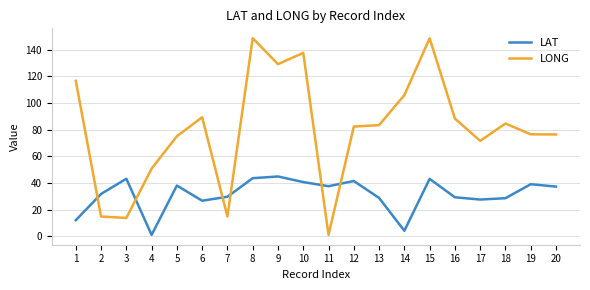

Which series changed the most between 1 and 13?

LONG